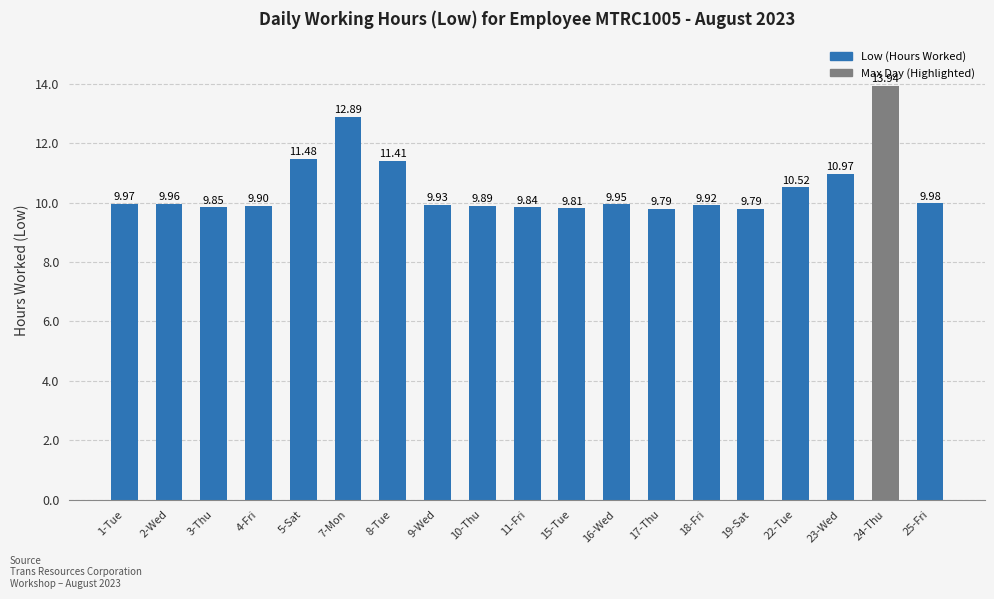

True or false: the data shows 13.9 at 24-Thu.

True